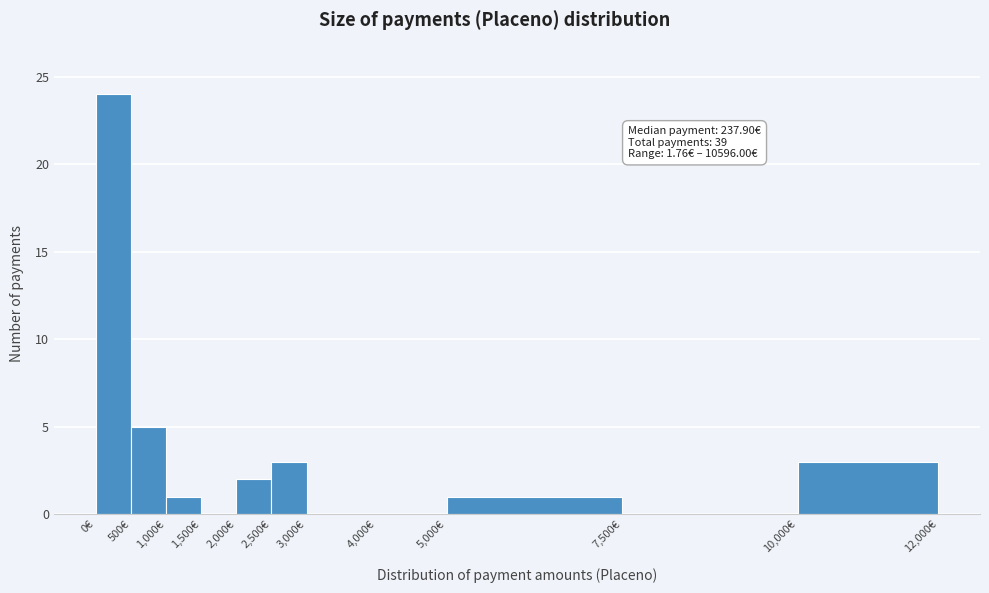

Over which range of the x-axis is the bar tallest?

0 to 500